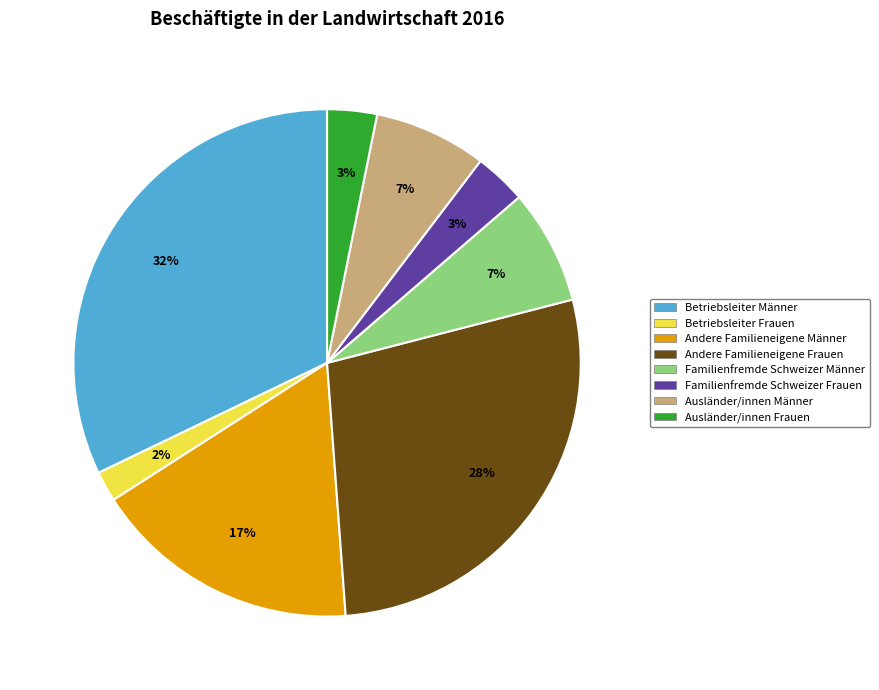

Is the sum of Betriebsleiter Männer and Betriebsleiter Frauen greater than half?

No